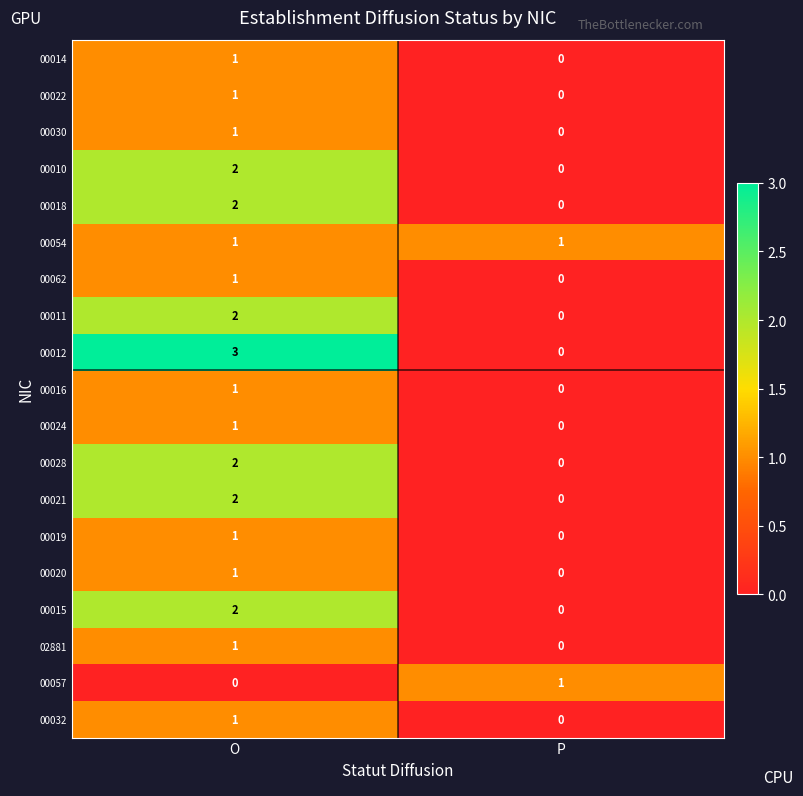

The 00012 series shows 5 at O. True or false?

False